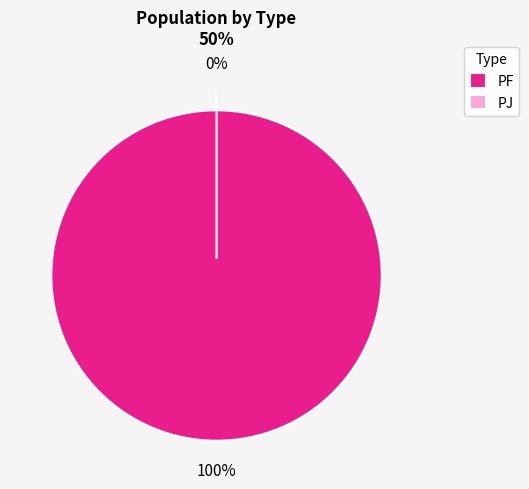

Which category has the biggest portion of the pie?

PF